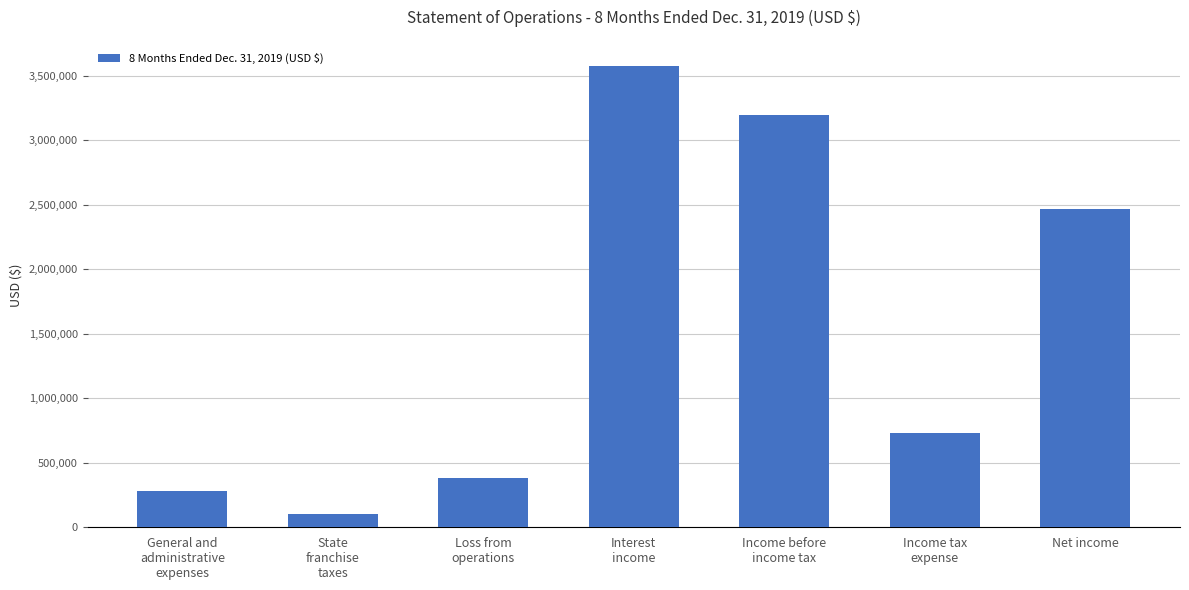

What is the label of the 7th bar from the left?

Net income